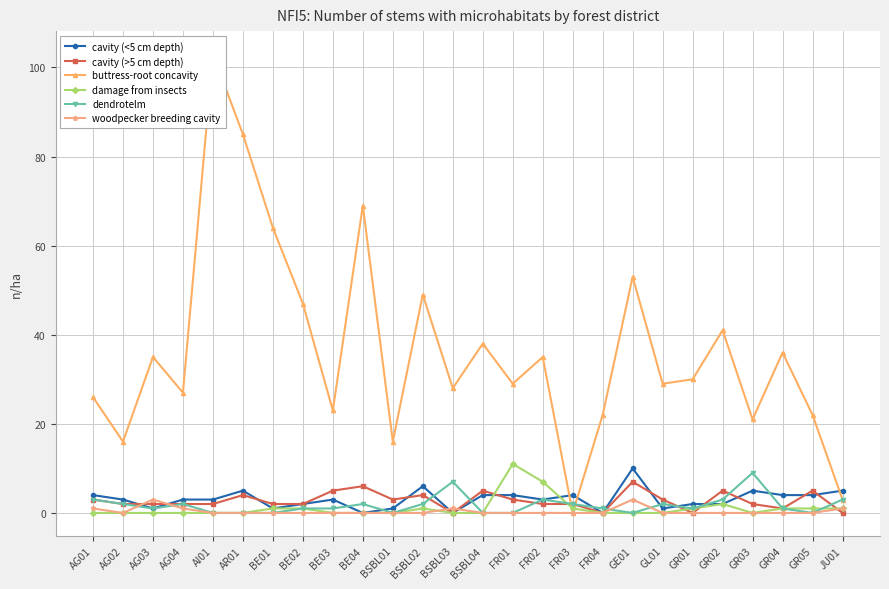

How many values in the cavity (<5 cm depth) series are below 3?

10